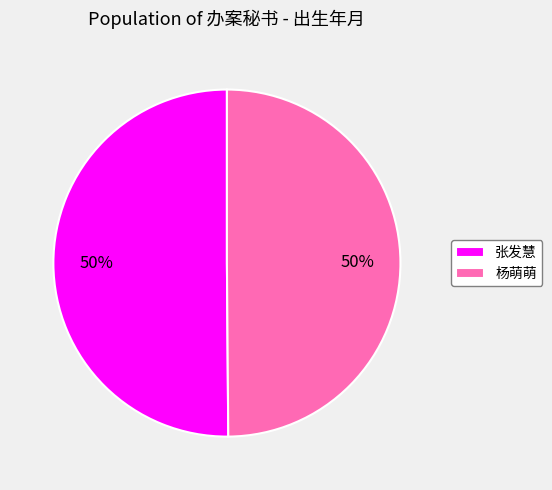

What is the ratio of the value at 张发慧 to the value at 杨萌萌?

1.0